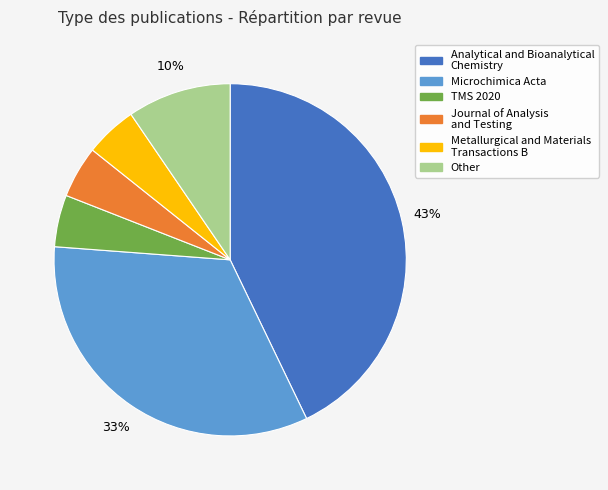

To the nearest percent, what is the difference between the largest and smallest slice percentages?

38%